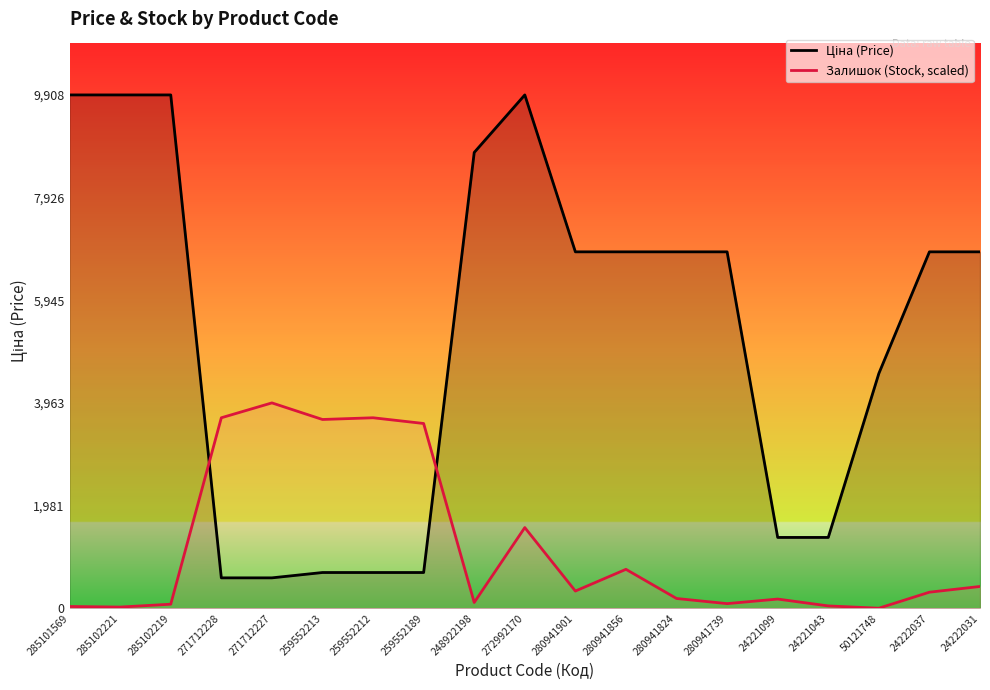

Does the chart have visible grid lines?

No